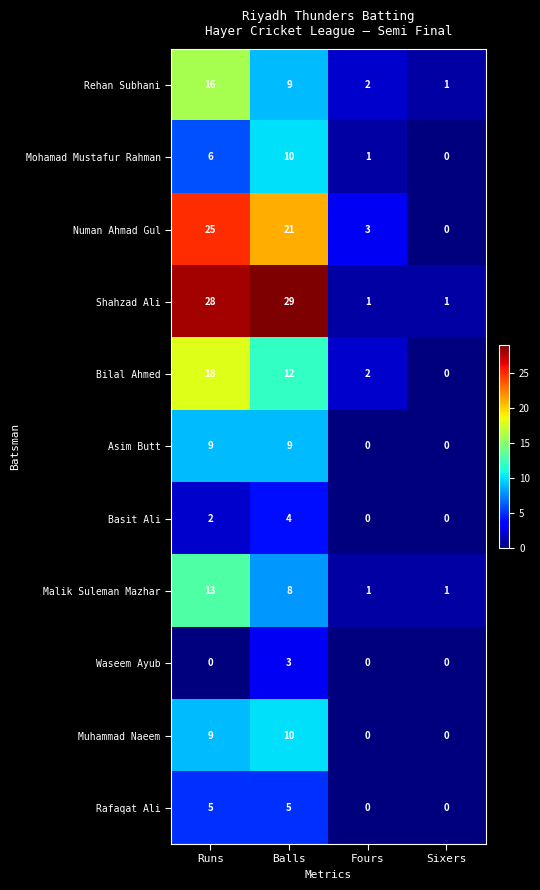

How many distinct data groups are displayed?

11